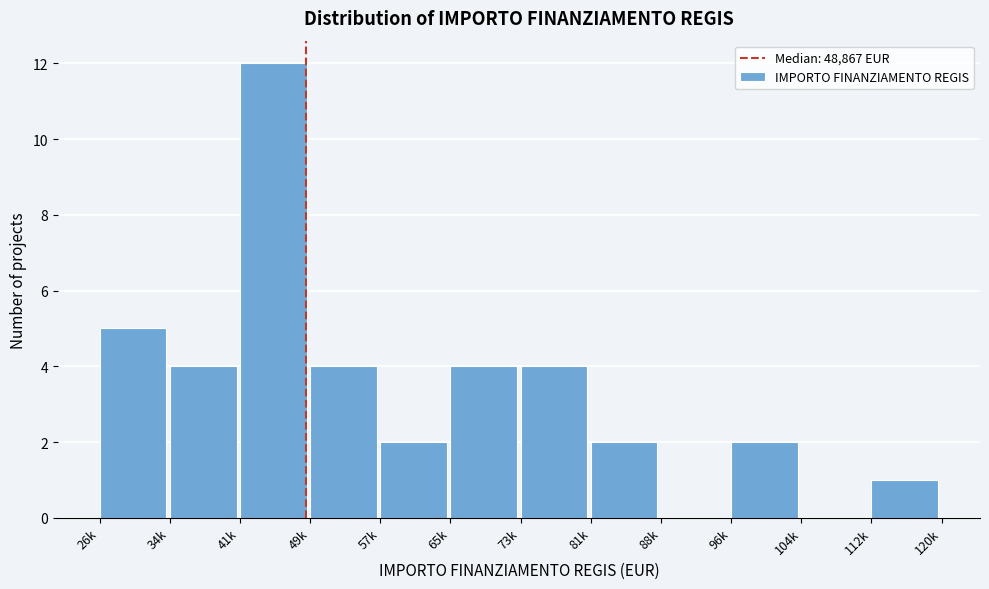

Reading right to left, what are all the values shown in this chart?

112k=1	104k=0	96k=2	88k=0	81k=2	73k=4	65k=4	57k=2	49k=4	41k=12	34k=4	26k=5